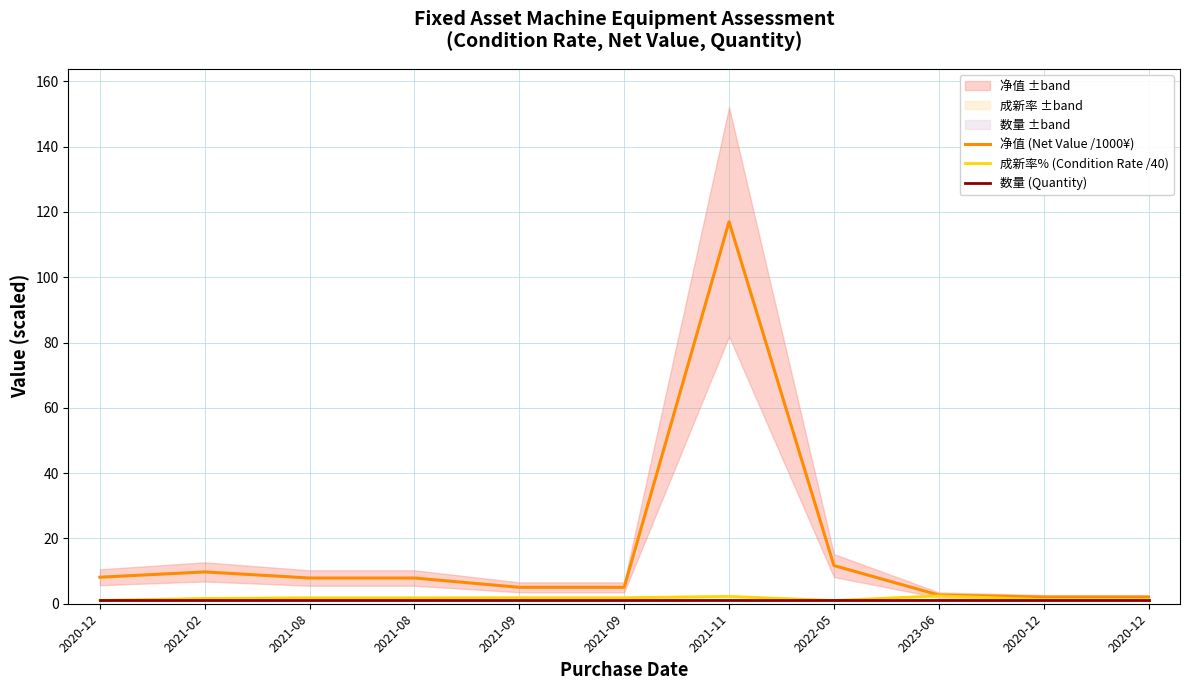

What is the sum of all 净值 (Net Value /1000¥) values?

179.1